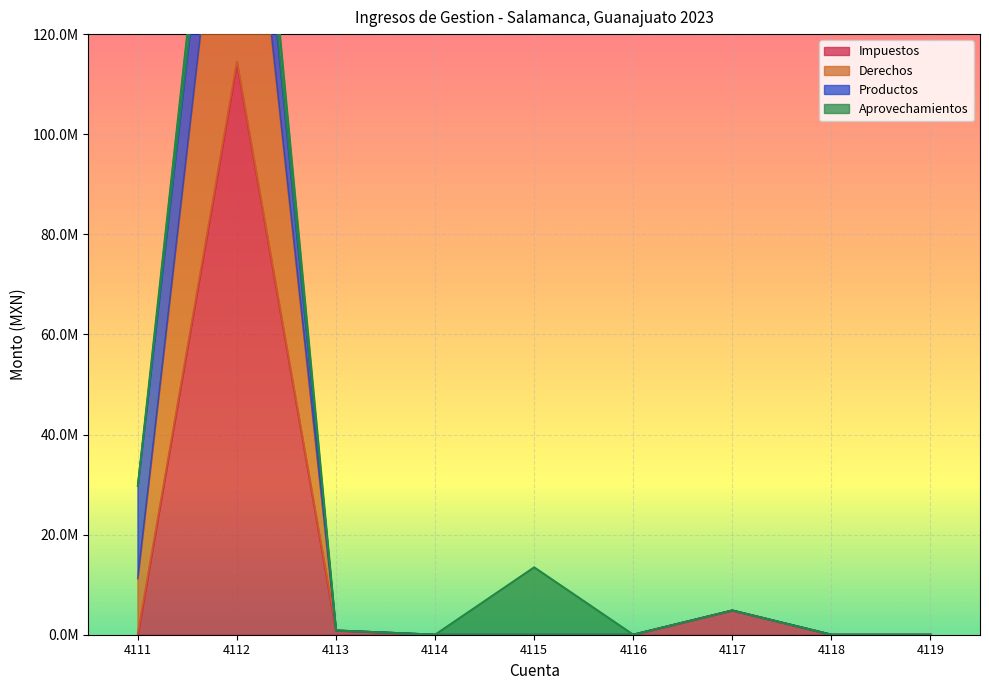

Is it true that Derechos equals 101632950.8 at 4114?

False